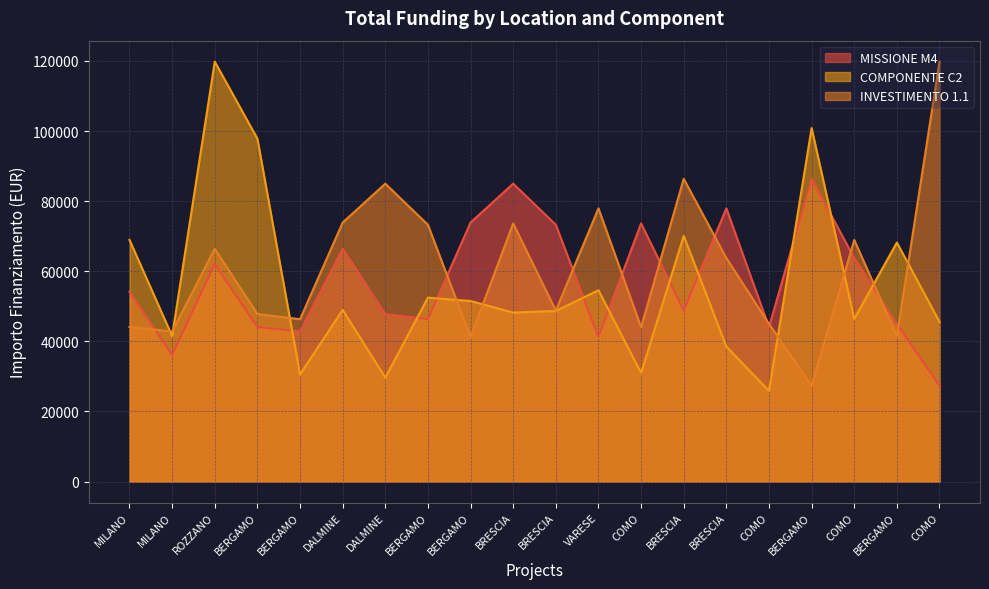

What are all the series names shown in the legend?

MISSIONE M4, COMPONENTE C2, INVESTIMENTO 1.1